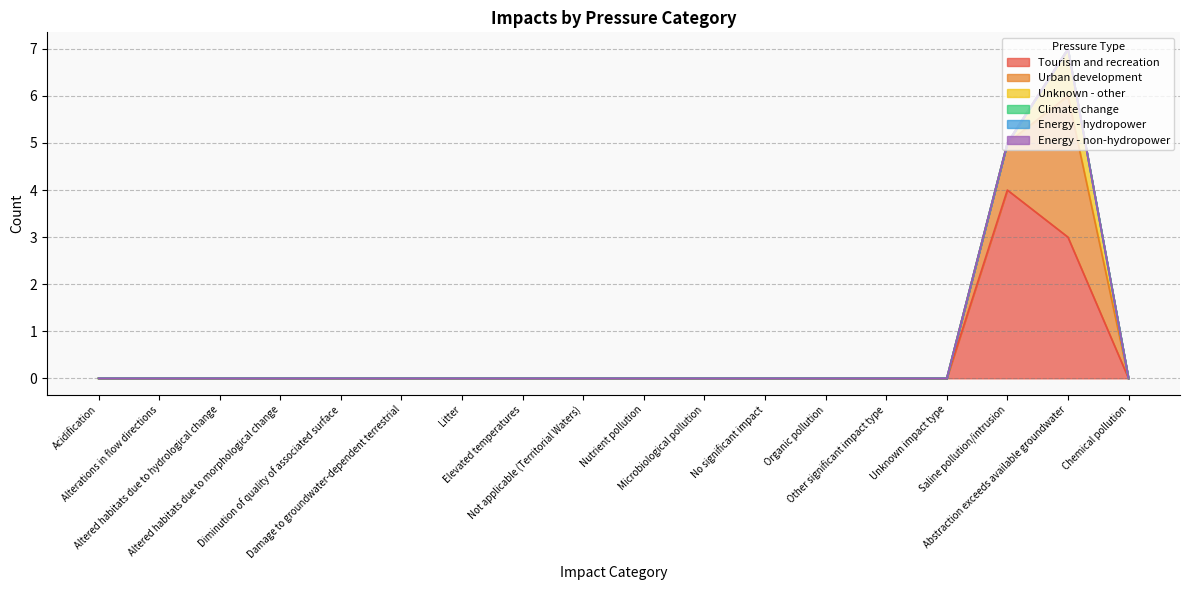

True or false: Urban development and Tourism and recreation intersect in this chart.

False